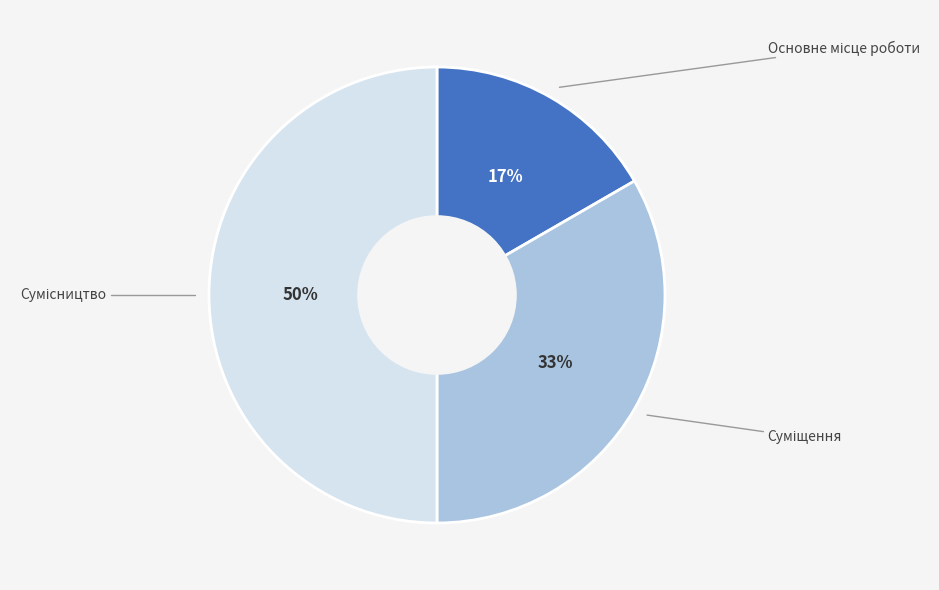

To the nearest percent, what is the difference between the largest and smallest slice percentages?

33%